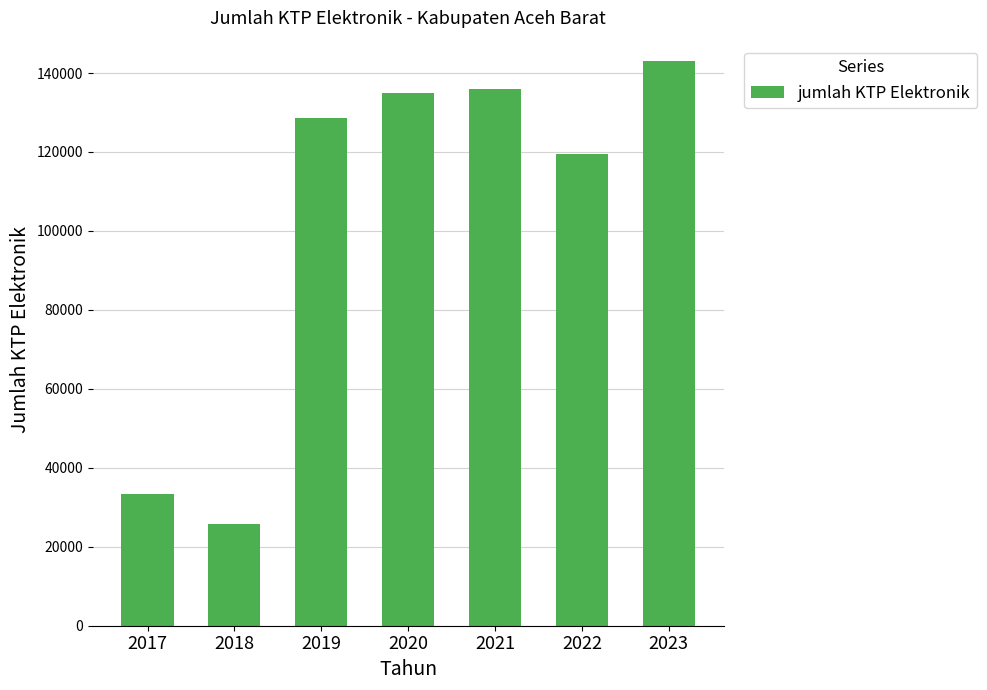

Is it true that the value at 2018 is 25788?

True